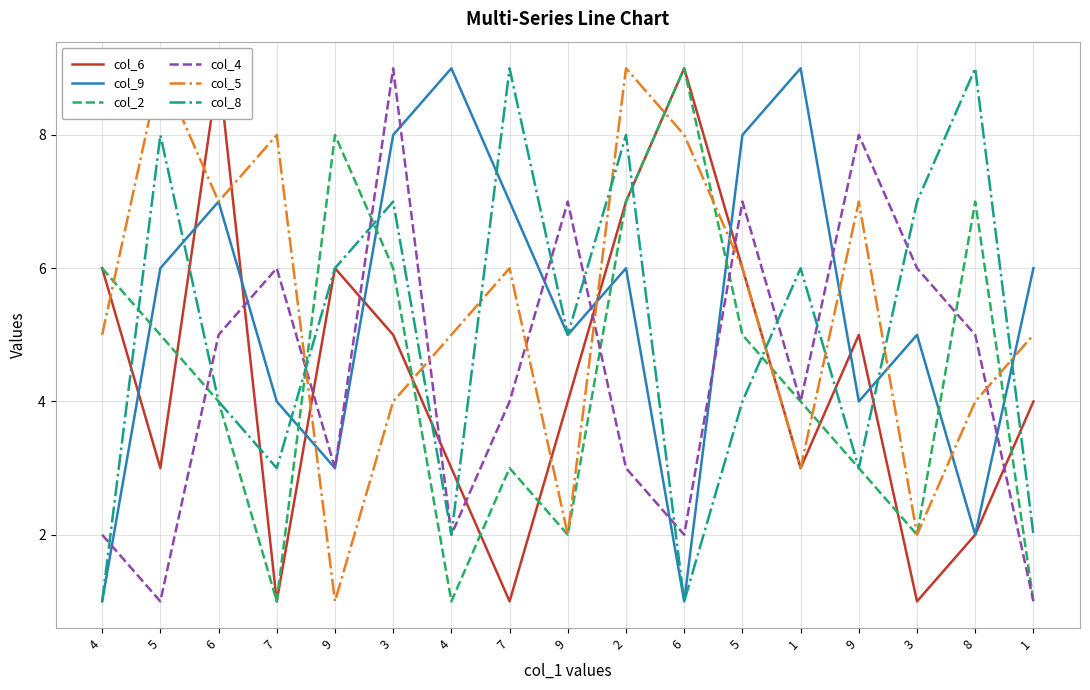

How many lines are shown in the chart?

6